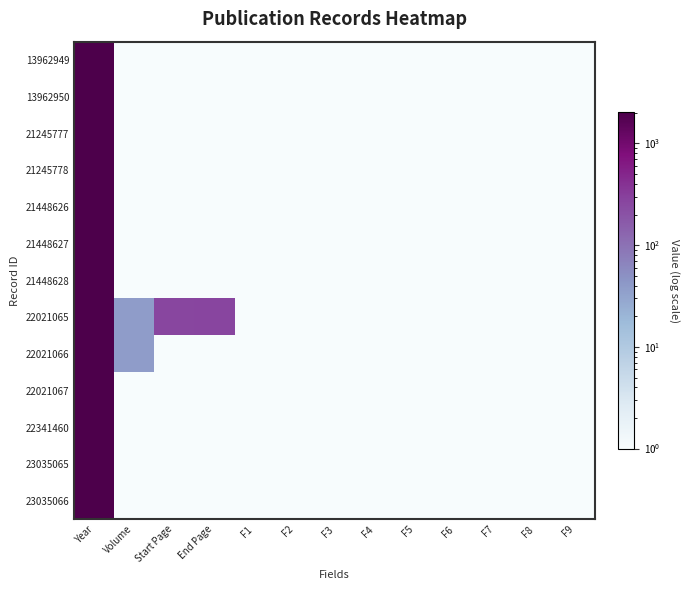

Reading right to left, extract all data points from this chart.

13962949: F9=1	F8=1	F7=1	F6=1	F5=1	F4=1	F3=1	F2=1	F1=1	End Page=1	Start Page=1	Volume=1	Year=2011
13962950: F9=1	F8=1	F7=1	F6=1	F5=1	F4=1	F3=1	F2=1	F1=1	End Page=1	Start Page=1	Volume=1	Year=2012
21245777: F9=1	F8=1	F7=1	F6=1	F5=1	F4=1	F3=1	F2=1	F1=1	End Page=1	Start Page=1	Volume=1	Year=2017
21245778: F9=1	F8=1	F7=1	F6=1	F5=1	F4=1	F3=1	F2=1	F1=1	End Page=1	Start Page=1	Volume=1	Year=2017
21448626: F9=1	F8=1	F7=1	F6=1	F5=1	F4=1	F3=1	F2=1	F1=1	End Page=1	Start Page=1	Volume=1	Year=2017
21448627: F9=1	F8=1	F7=1	F6=1	F5=1	F4=1	F3=1	F2=1	F1=1	End Page=1	Start Page=1	Volume=1	Year=2017
21448628: F9=1	F8=1	F7=1	F6=1	F5=1	F4=1	F3=1	F2=1	F1=1	End Page=1	Start Page=1	Volume=1	Year=2017
22021065: F9=1	F8=1	F7=1	F6=1	F5=1	F4=1	F3=1	F2=1	F1=1	End Page=273	Start Page=263	Volume=38	Year=2018
22021066: F9=1	F8=1	F7=1	F6=1	F5=1	F4=1	F3=1	F2=1	F1=1	End Page=1	Start Page=1	Volume=38	Year=2018
22021067: F9=1	F8=1	F7=1	F6=1	F5=1	F4=1	F3=1	F2=1	F1=1	End Page=1	Start Page=1	Volume=1	Year=2019
22341460: F9=1	F8=1	F7=1	F6=1	F5=1	F4=1	F3=1	F2=1	F1=1	End Page=1	Start Page=1	Volume=1	Year=2019
23035065: F9=1	F8=1	F7=1	F6=1	F5=1	F4=1	F3=1	F2=1	F1=1	End Page=1	Start Page=1	Volume=1	Year=2019
23035066: F9=1	F8=1	F7=1	F6=1	F5=1	F4=1	F3=1	F2=1	F1=1	End Page=1	Start Page=1	Volume=1	Year=2020